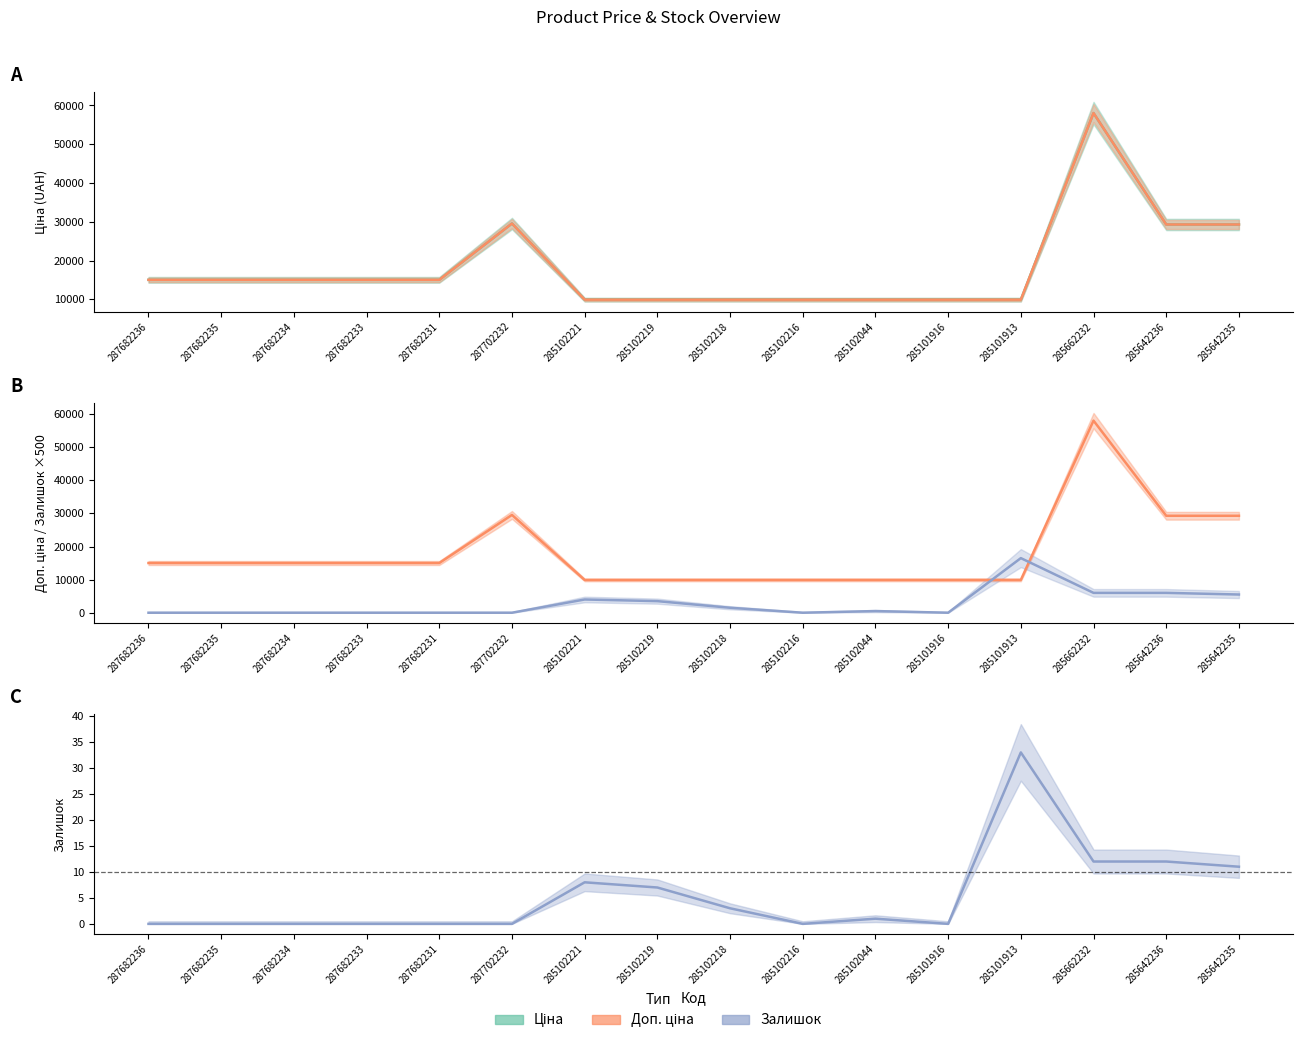

What is the total value across all series at 285642235?

64100.8